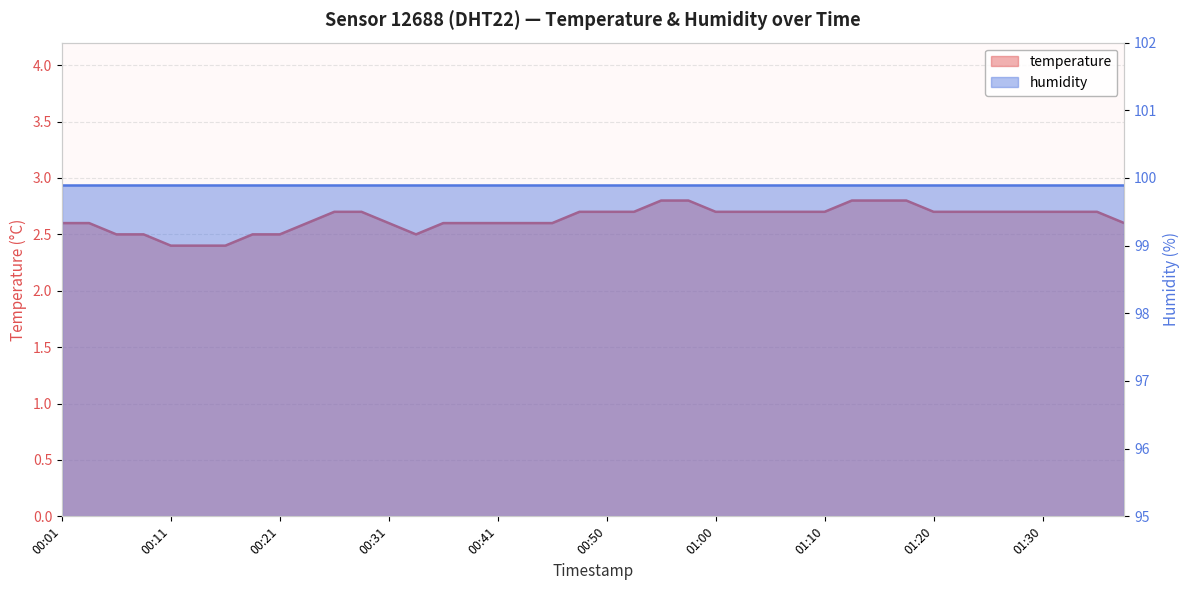

Which has a higher value, 01:17 or 00:41?

01:17